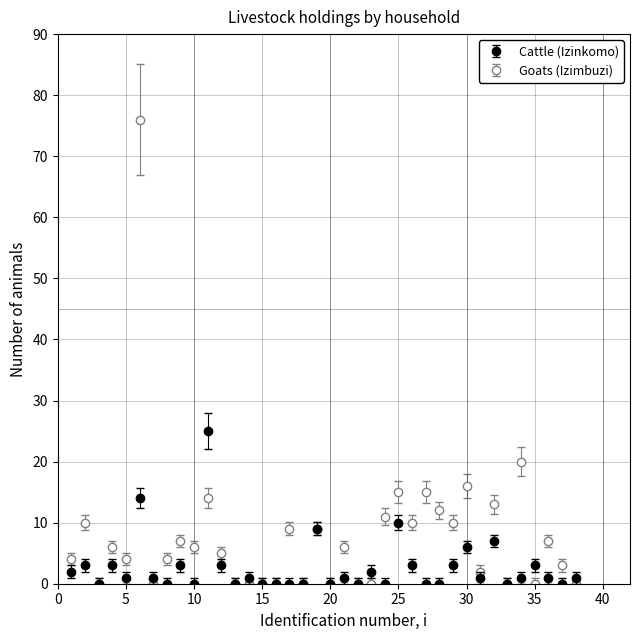

Which series has the largest range (max minus min)?

Goats (Izimbuzi)